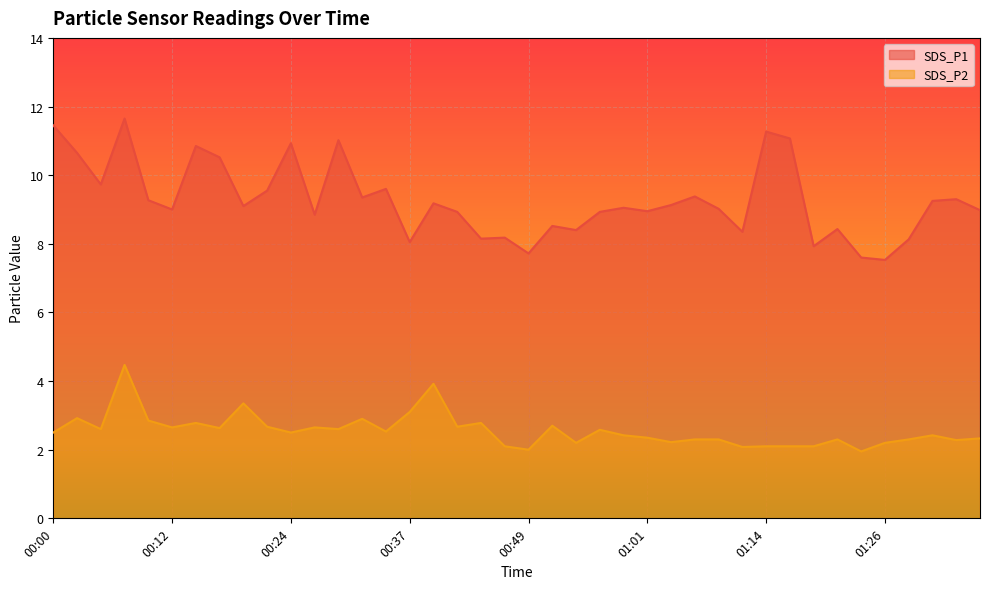

At which category does the chart reach its peak across all series?

00:07